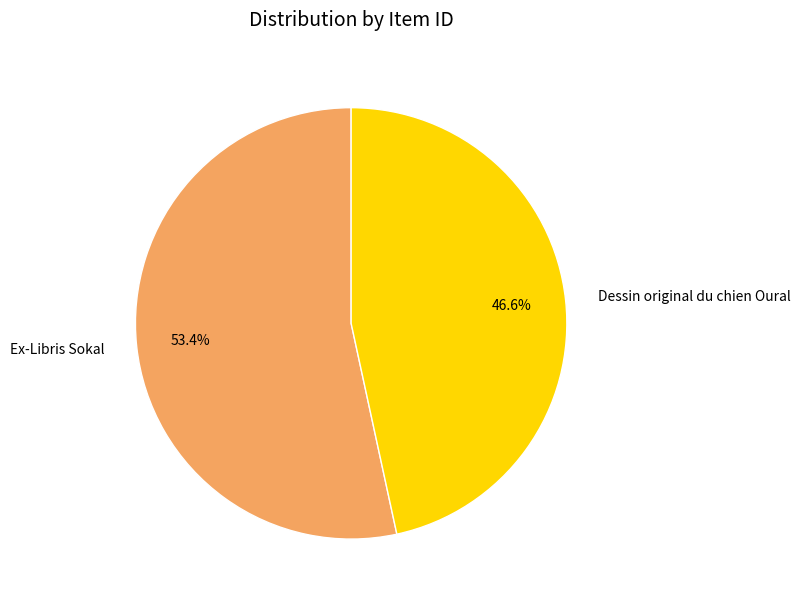

The Ex-Libris Sokal slice represents 53% of the pie. True or false?

True